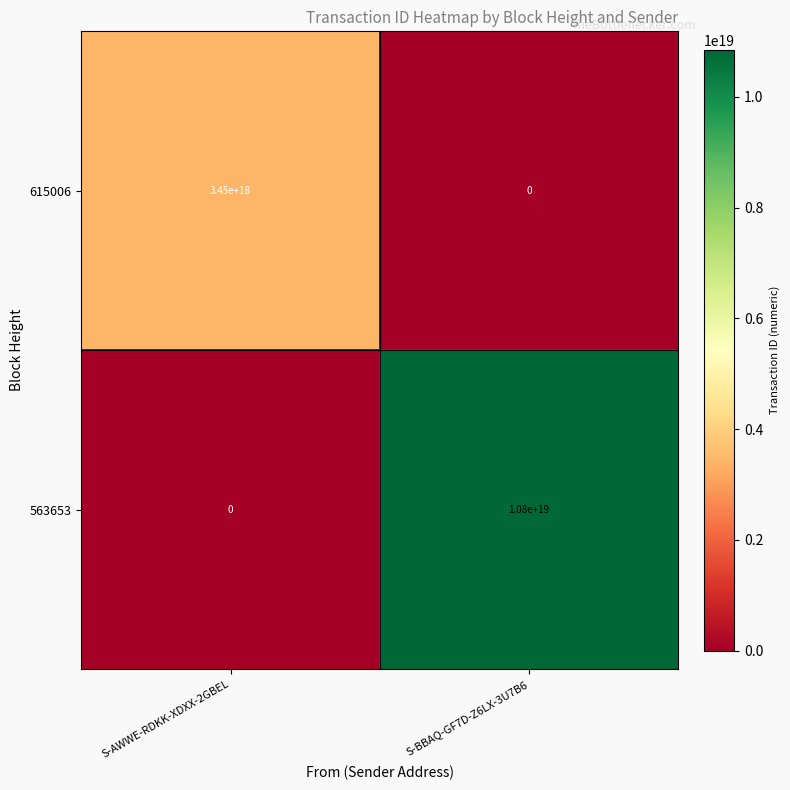

Which series changed the most between S-AWWE-RDKK-XDXX-2GBEL and S-BBAQ-GF7D-Z6LX-3U7B6?

563653